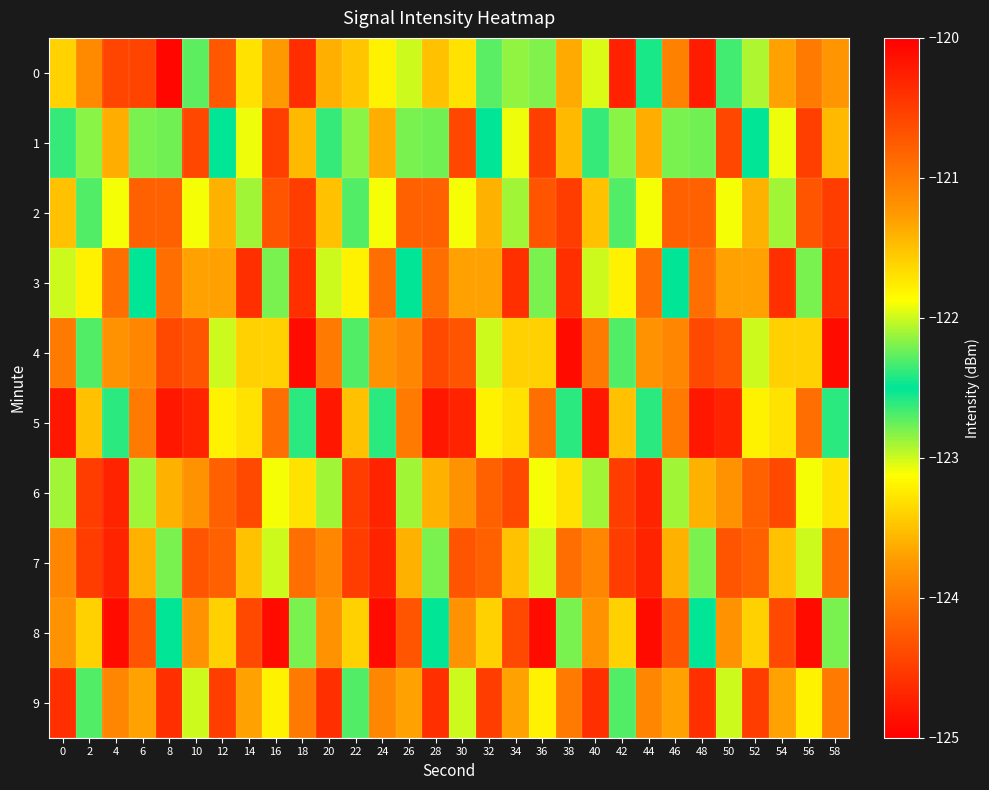

Which label corresponds to the smallest value in the chart?

8